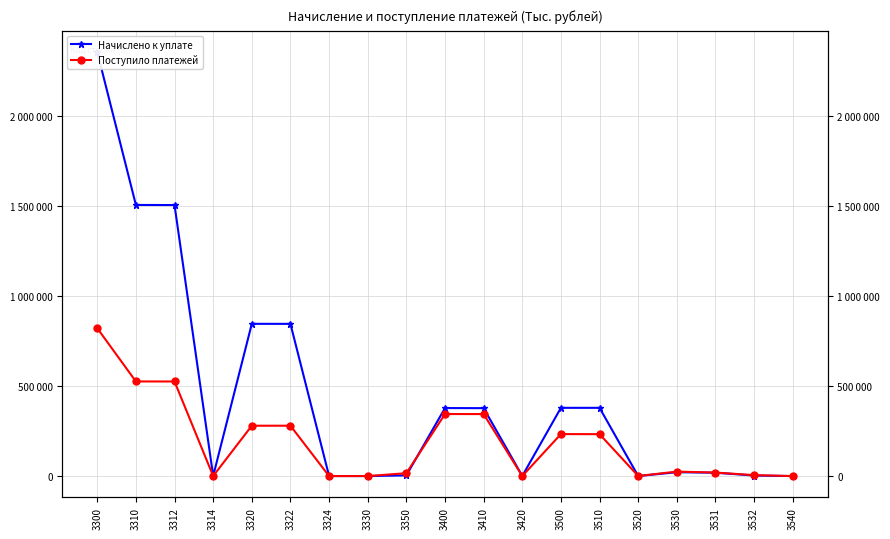

At which category does Начислено к уплате reach its first local valley?

3314